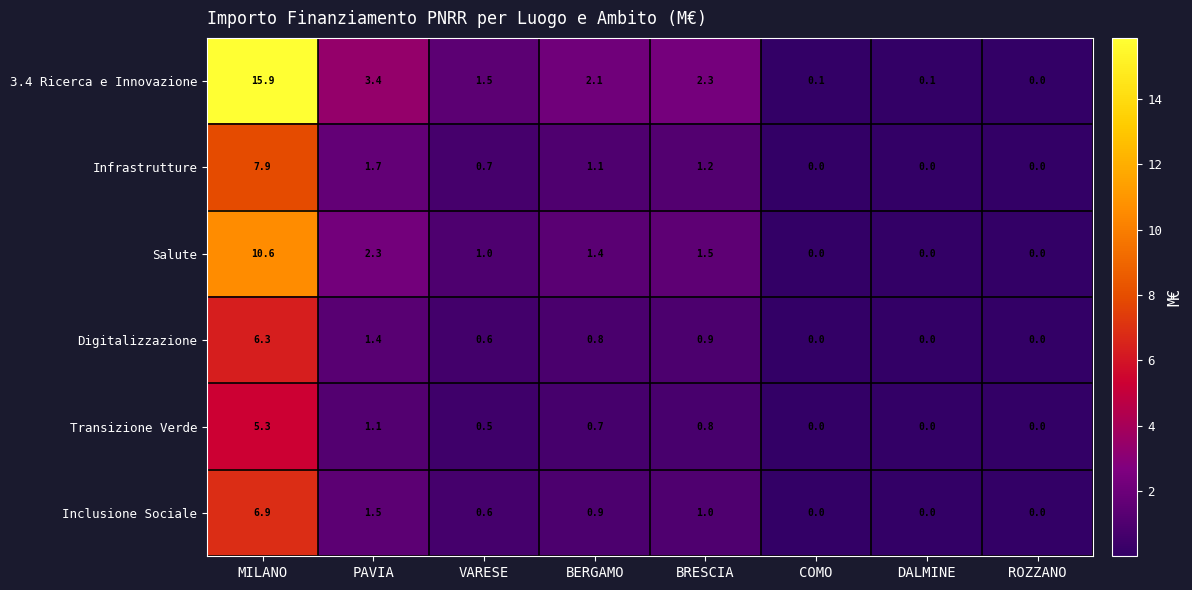

Rank the series at MILANO from lowest to highest value.

Transizione Verde, Digitalizzazione, Inclusione Sociale, Infrastrutture, Salute, 3.4 Ricerca e Innovazione